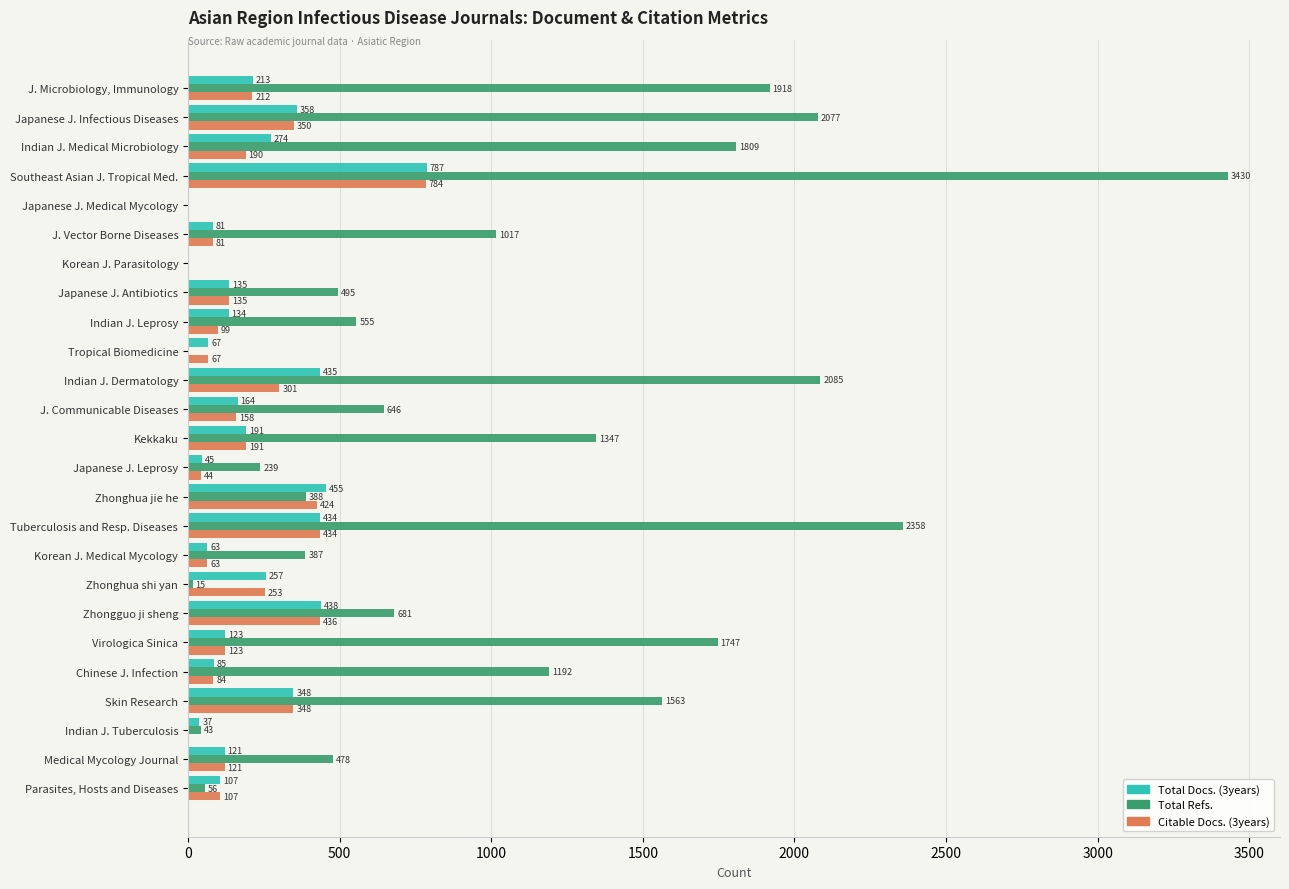

How many data points does each series have?

25